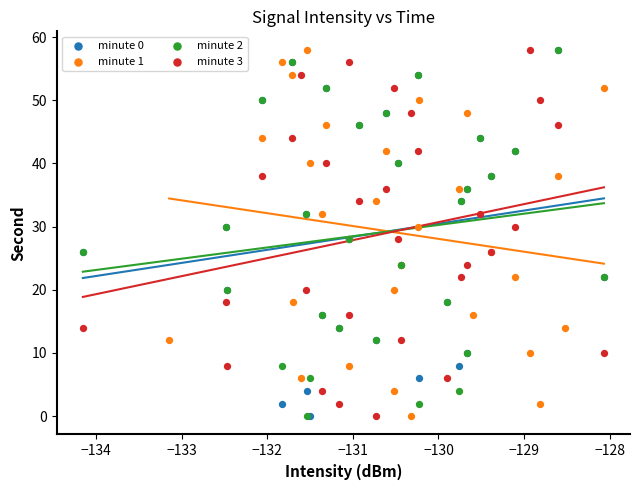

What are all the series names shown in the legend?

minute 0, minute 1, minute 2, minute 3